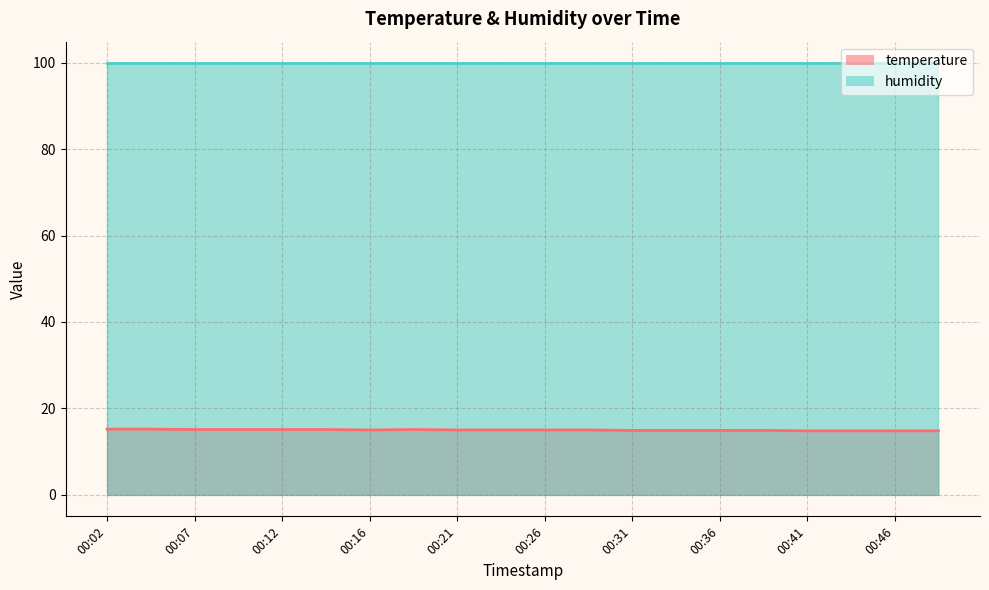

Rank the categories by value from highest to lowest.

00:02, 00:04, 00:07, 00:09, 00:12, 00:14, 00:19, 00:16, 00:21, 00:24, 00:26, 00:29, 00:31, 00:33, 00:36, 00:38, 00:41, 00:43, 00:46, 00:48